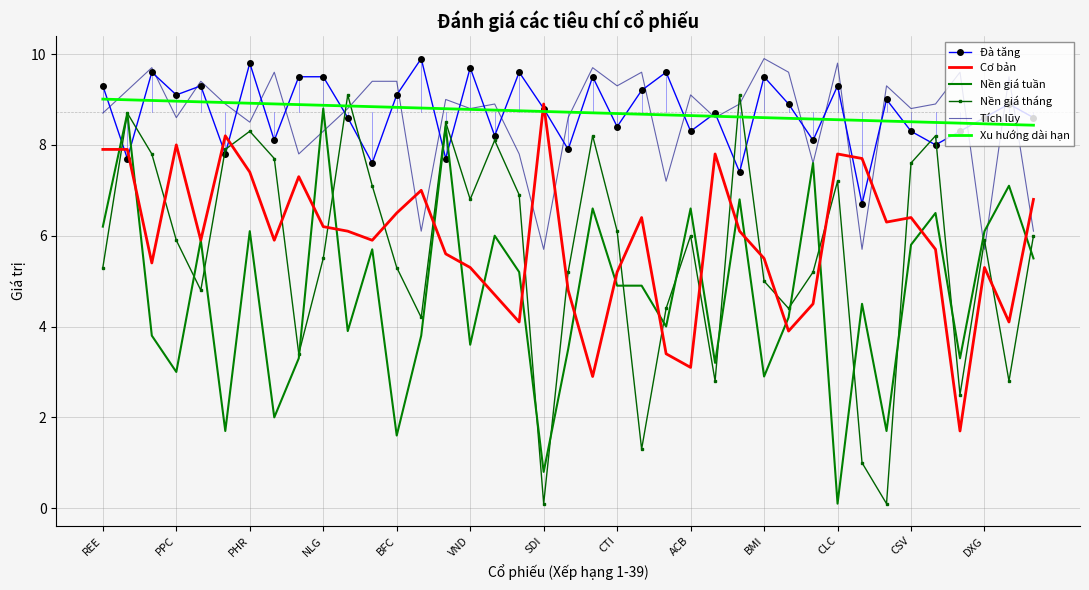

True or false: Đà tăng and Cơ bản intersect in this chart.

True